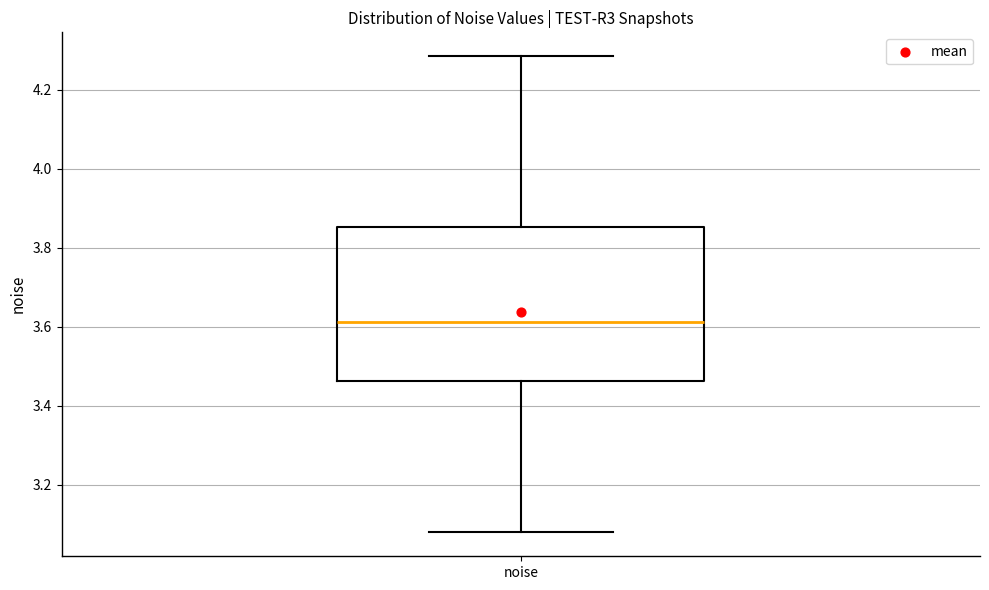

Where does the median line of the box for noise sit on the y-axis? The values are not printed on the chart, so give them approximately, as read against the axis.

3.62